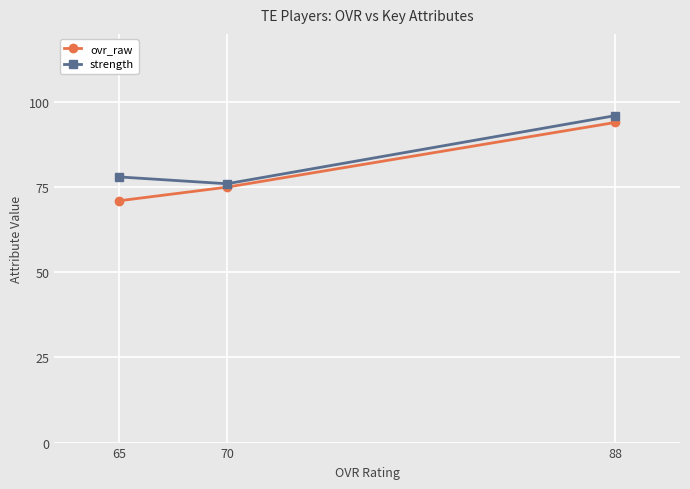

Which series has the largest total across all categories?

strength